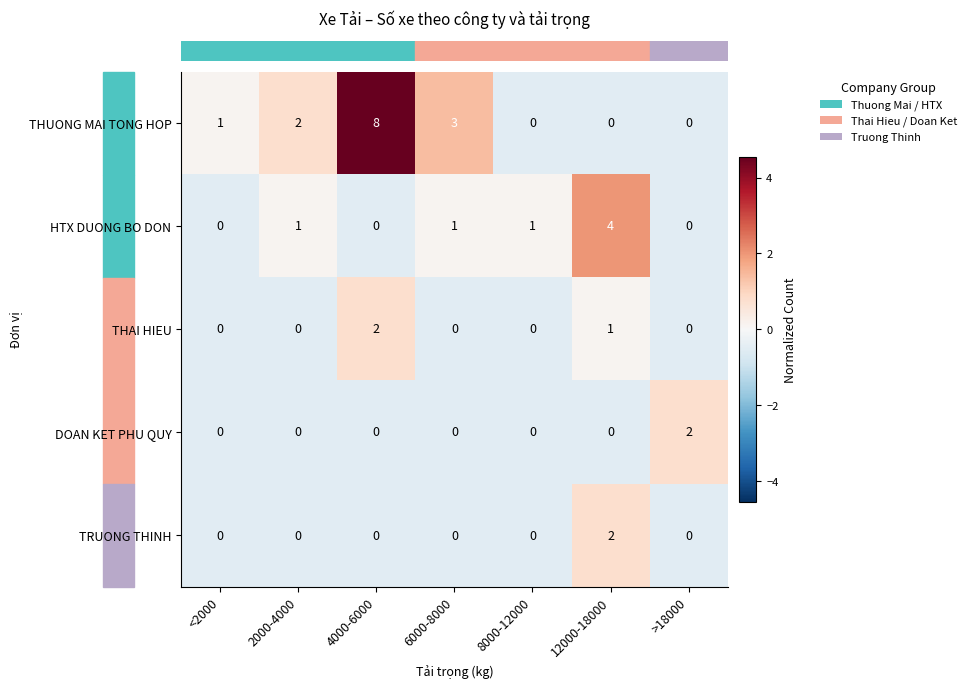

Which category has the highest value across all series?

4000-6000